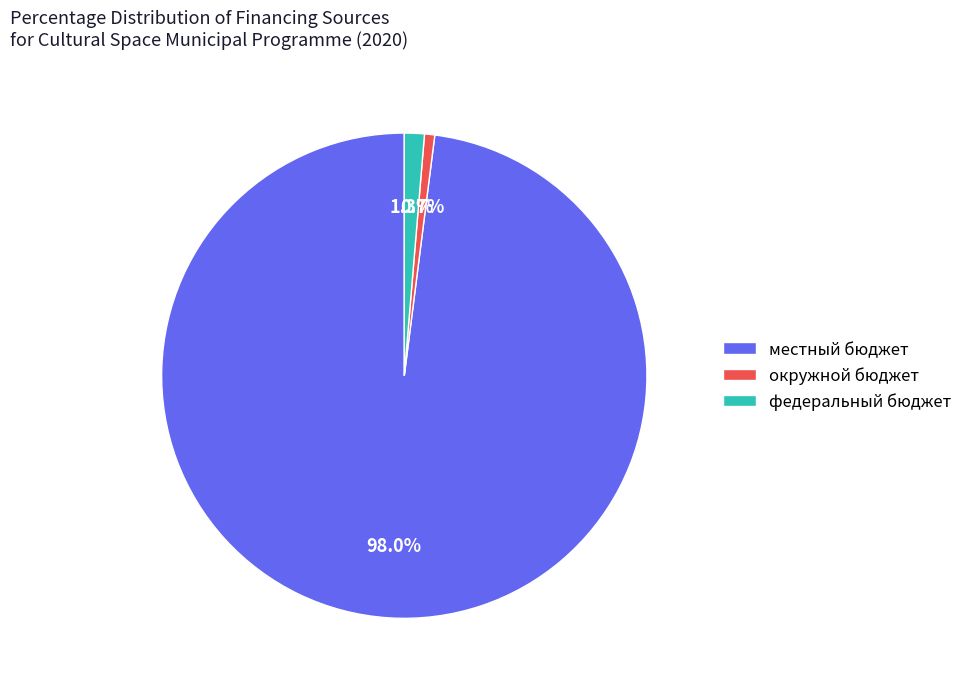

To the nearest percent, what percentage of the pie is федеральный бюджет?

1%